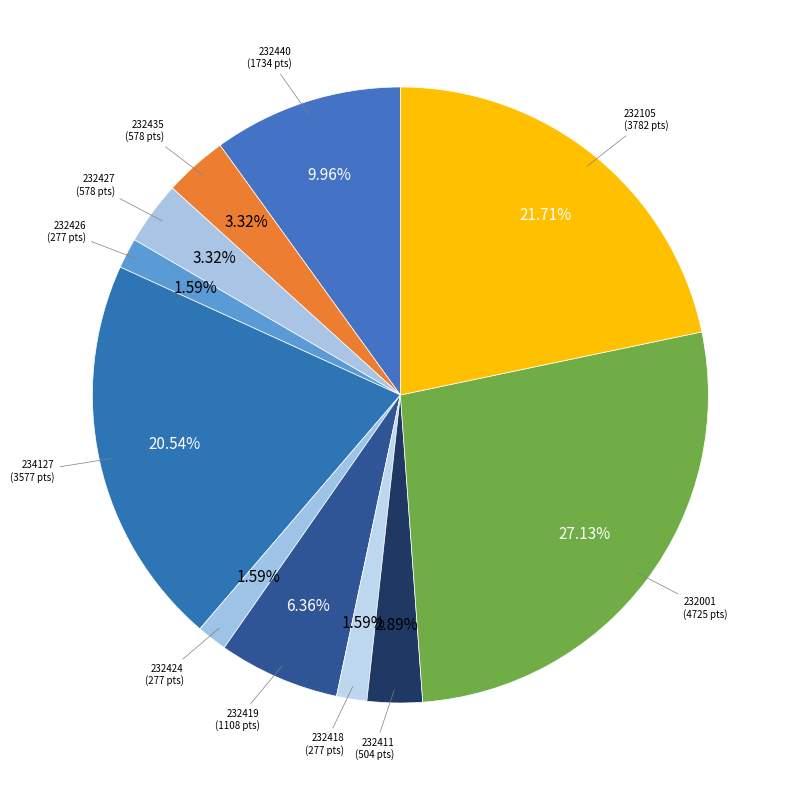

True or false: 234127 accounts for 21% of the total.

True